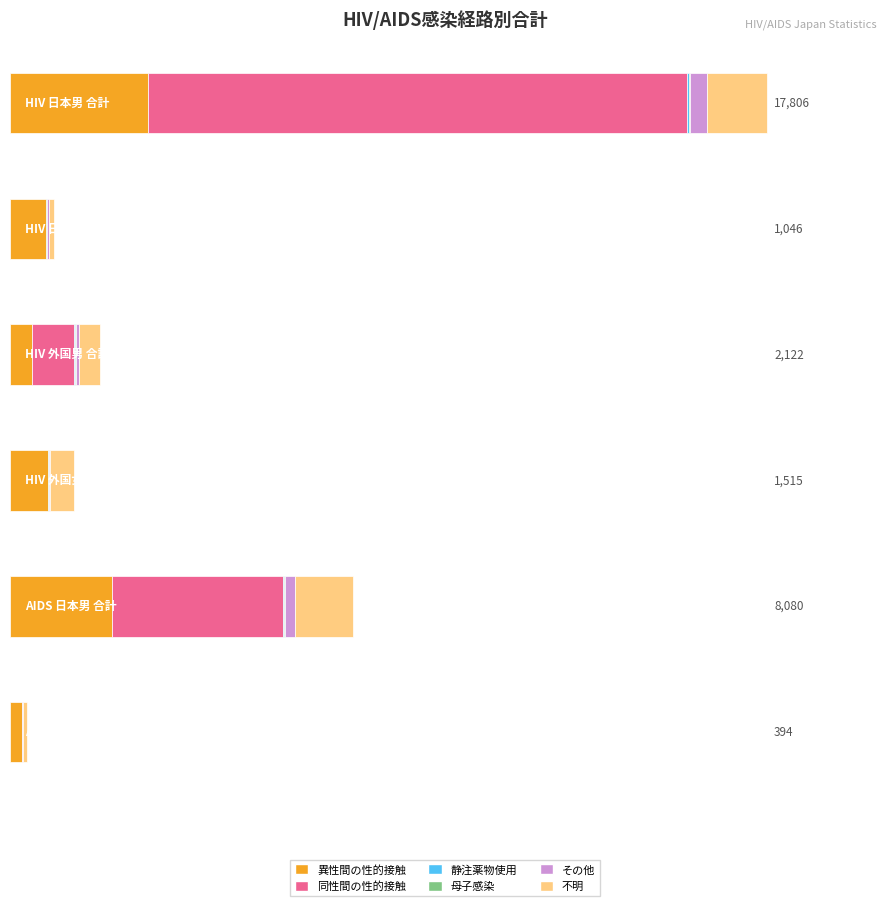

Is it true that 異性間の性的接触 equals 1208 at 4?

False